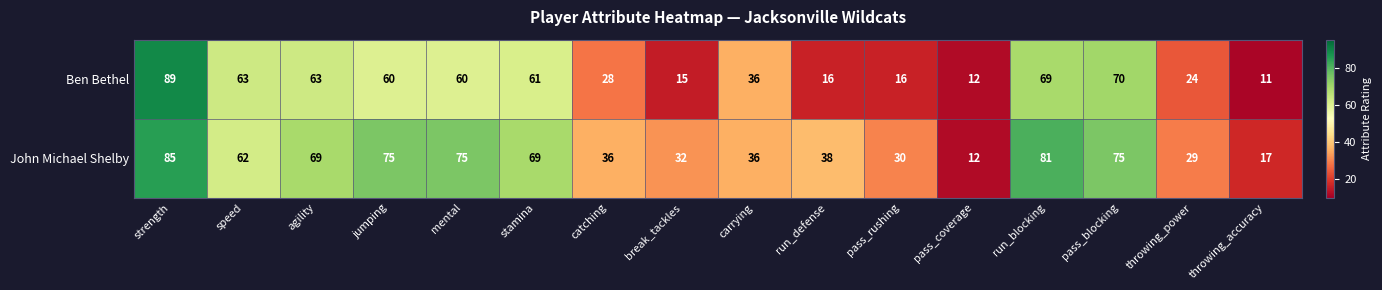

Which category has the highest value across all series?

strength